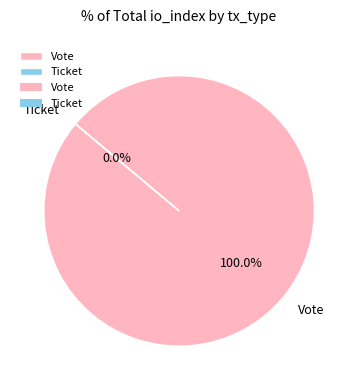

Is it true that Ticket is 6% of the pie?

False